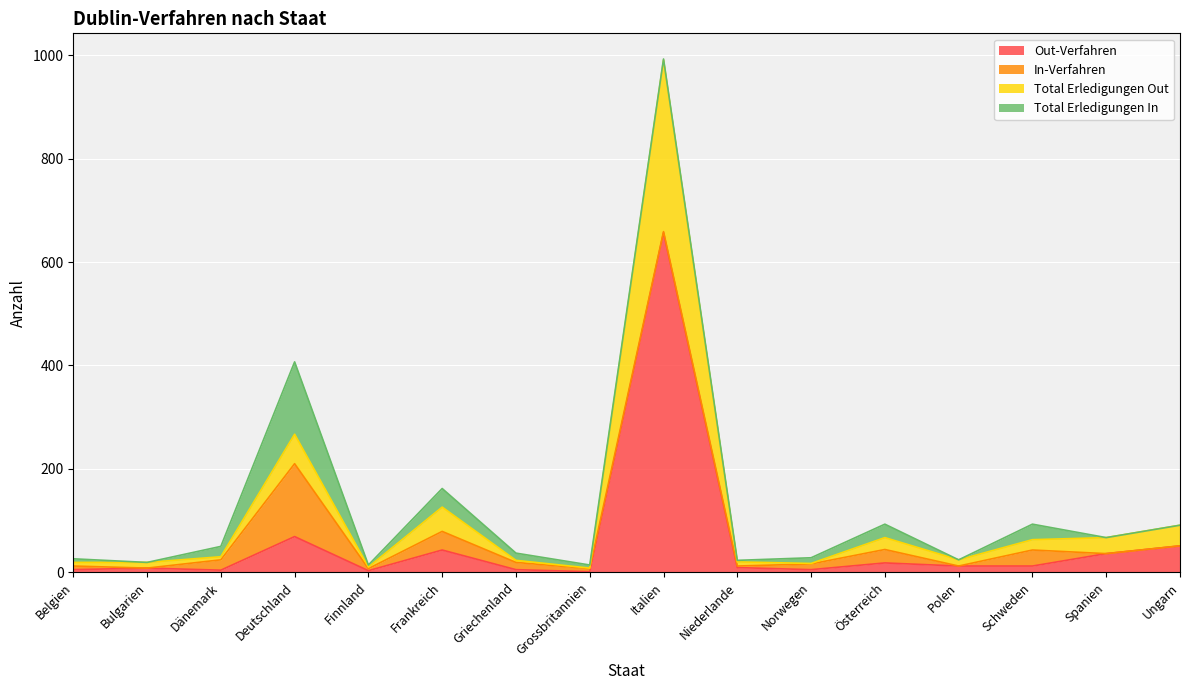

What is the highest value of the Out-Verfahren series?

657